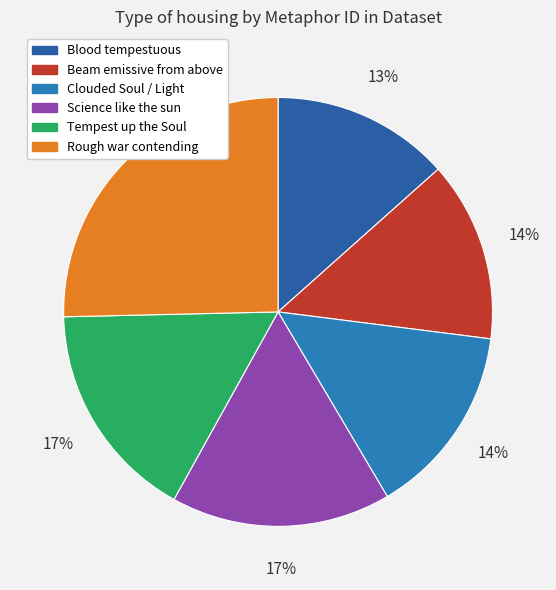

Is the sum of Clouded Soul / Light and Science like the sun greater than half?

No